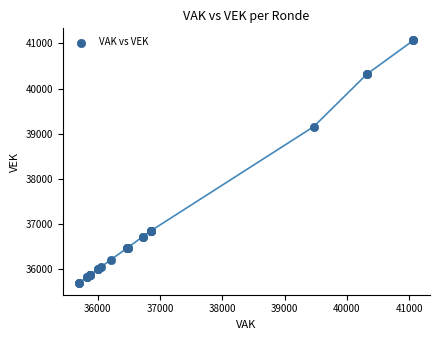

What Y value in the scatter plot is closest to 38385?

39159